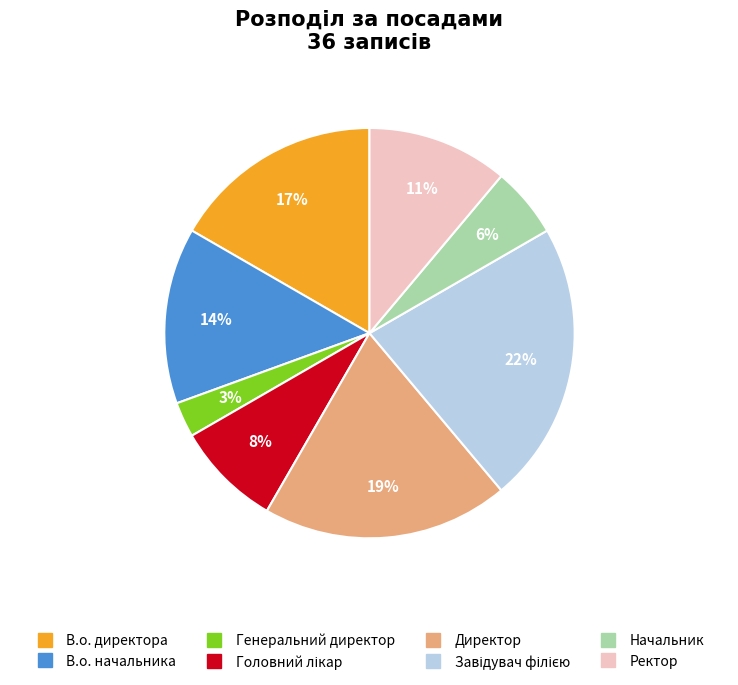

To the nearest percent, what is the average slice percentage?

12%